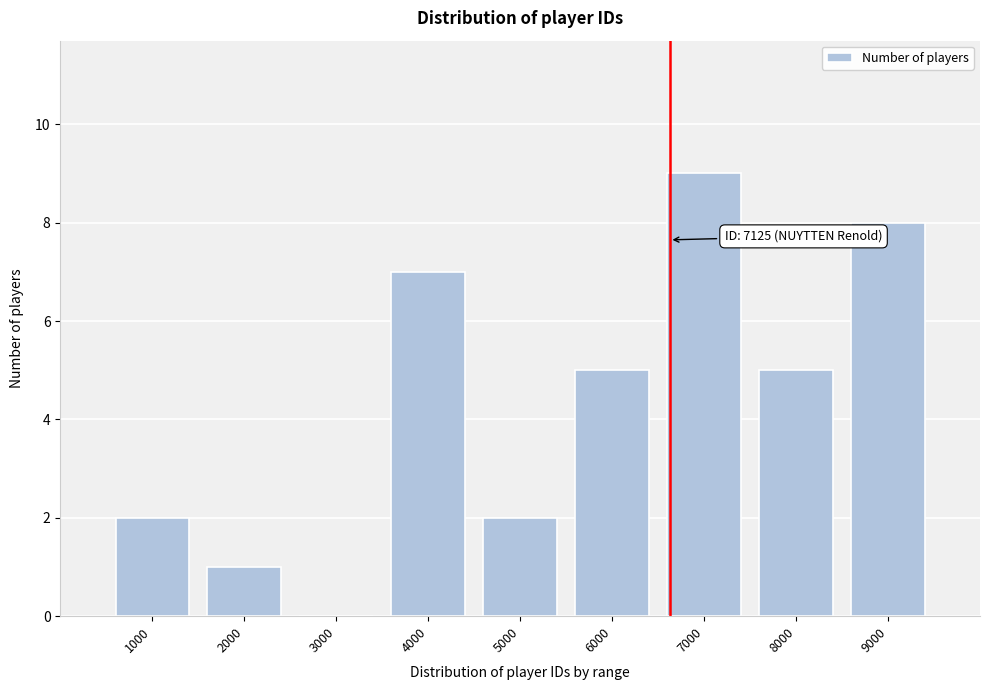

Reading left to right, list all the values displayed in this chart.

1000=2	2000=1	3000=0	4000=7	5000=2	6000=5	7000=9	8000=5	9000=8